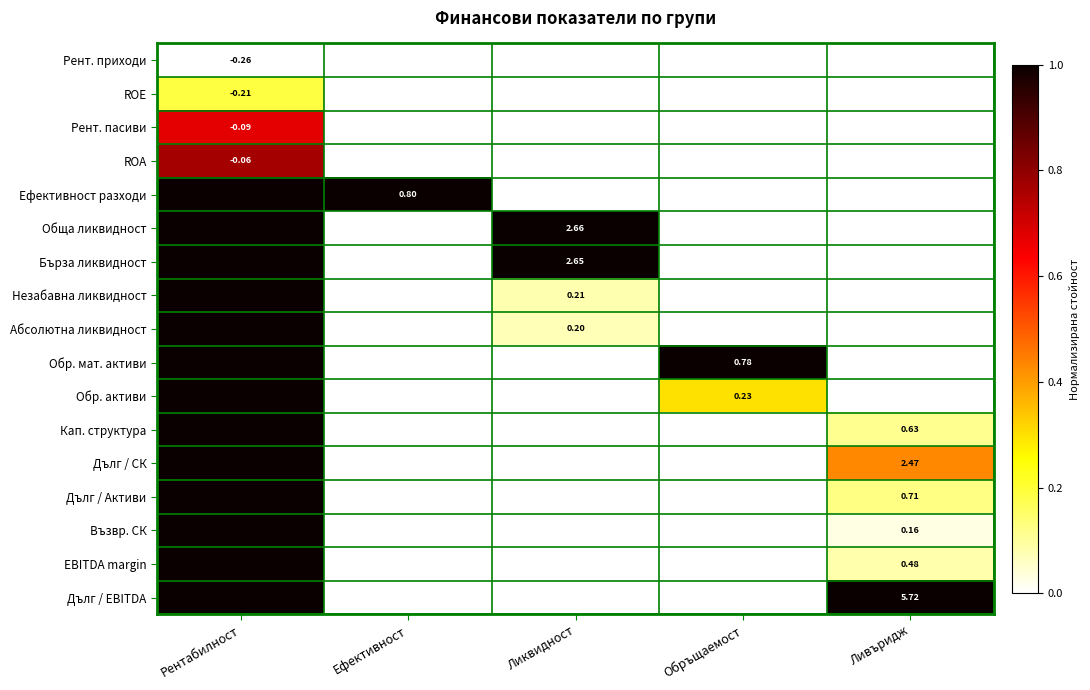

At how many categories does at least one series exceed 0?

5